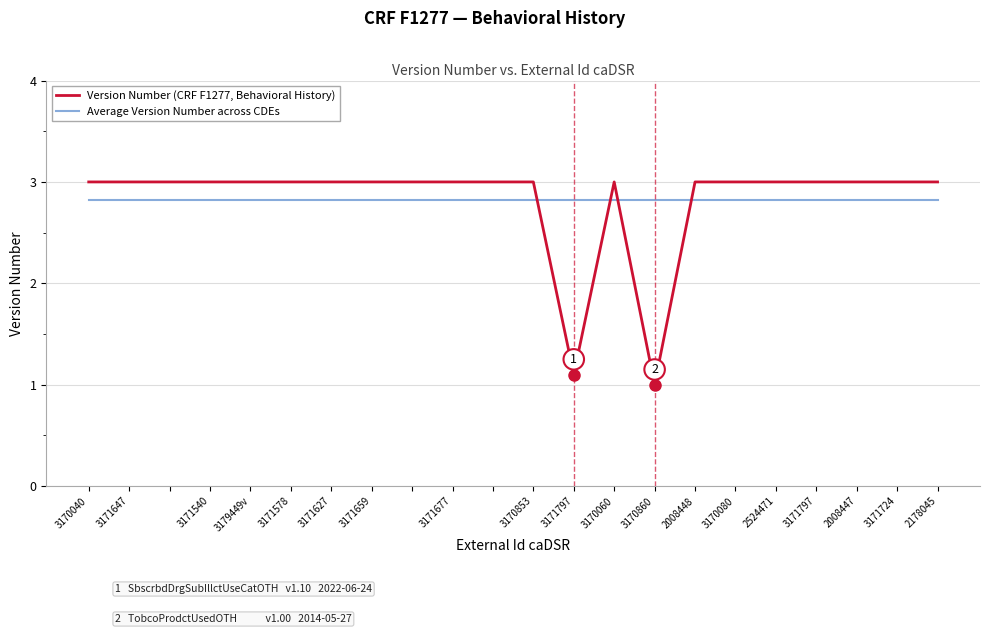

Does the chart have visible grid lines?

Yes